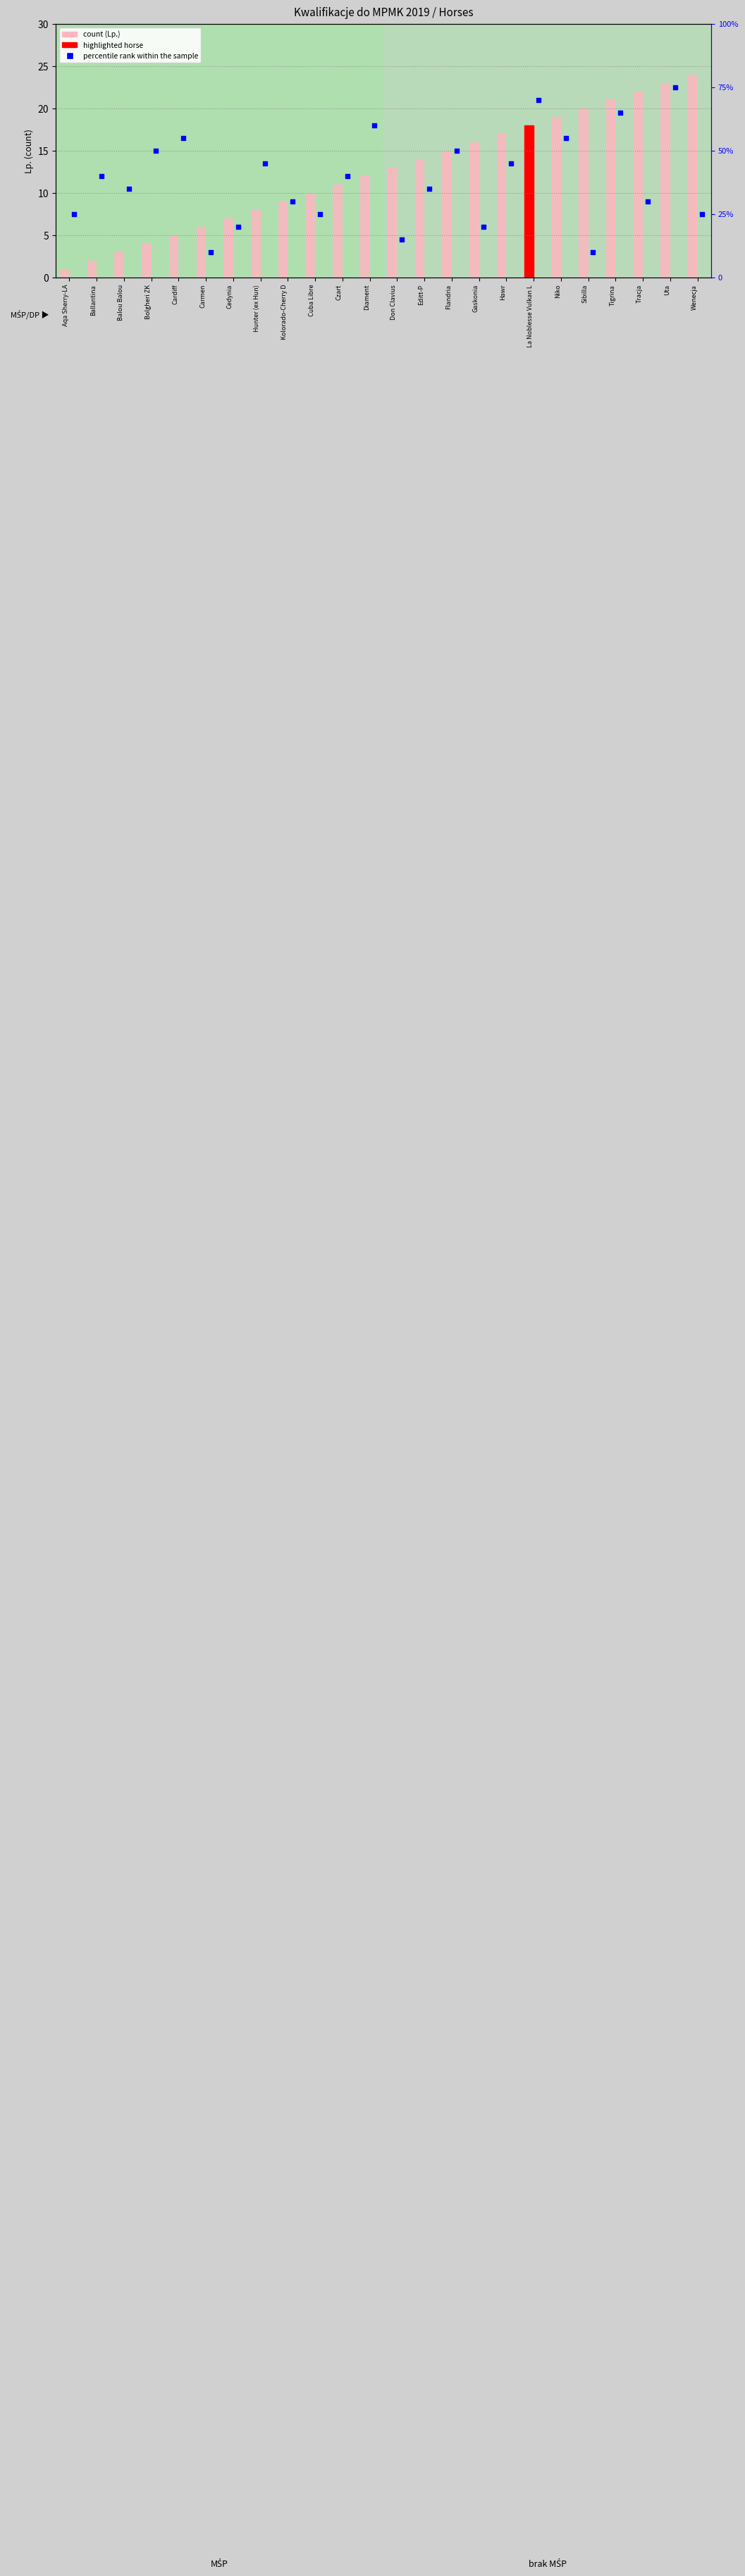

Which series has the widest spread of Y values?

percentile rank within the sample